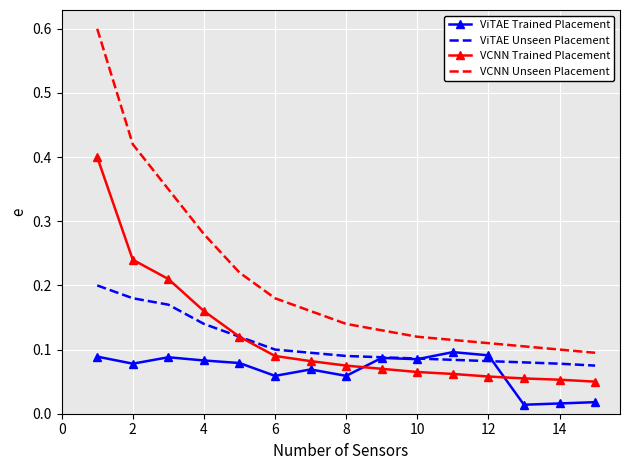

Which series has the largest total across all categories?

VCNN Unseen Placement